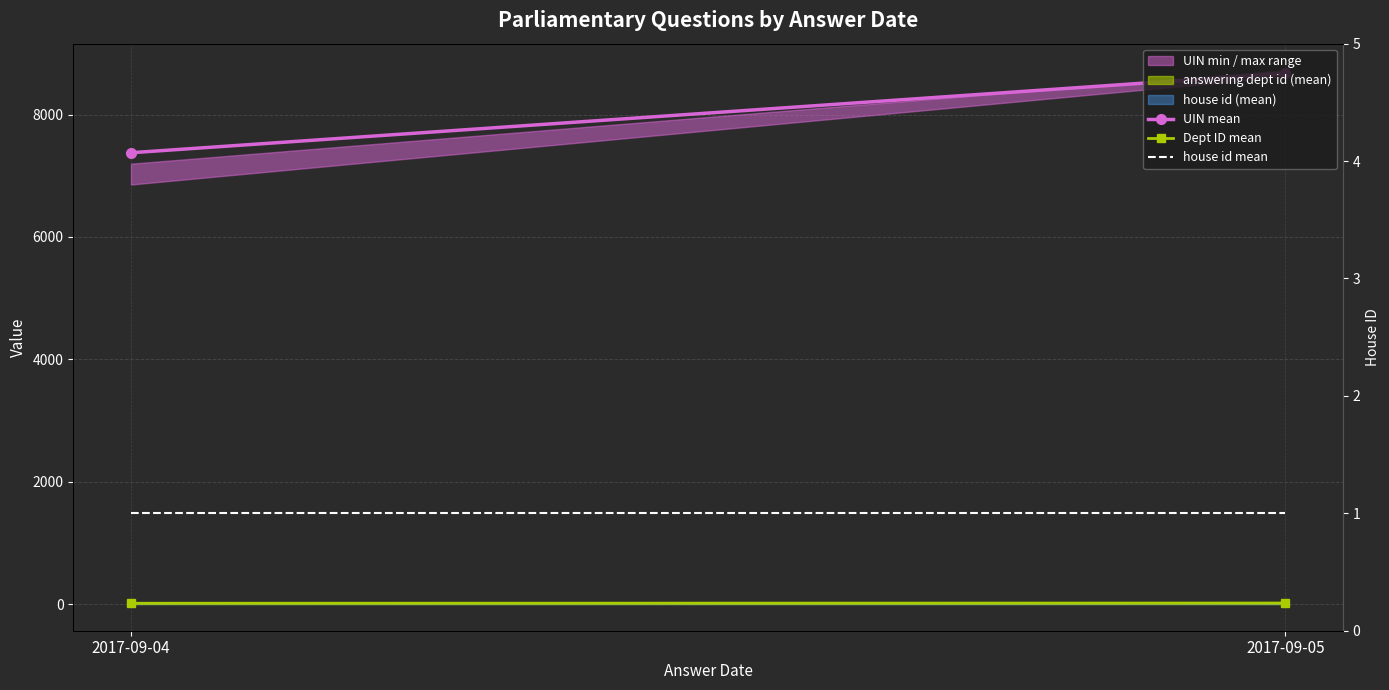

At which category does the chart reach its minimum across all series?

2017-09-04